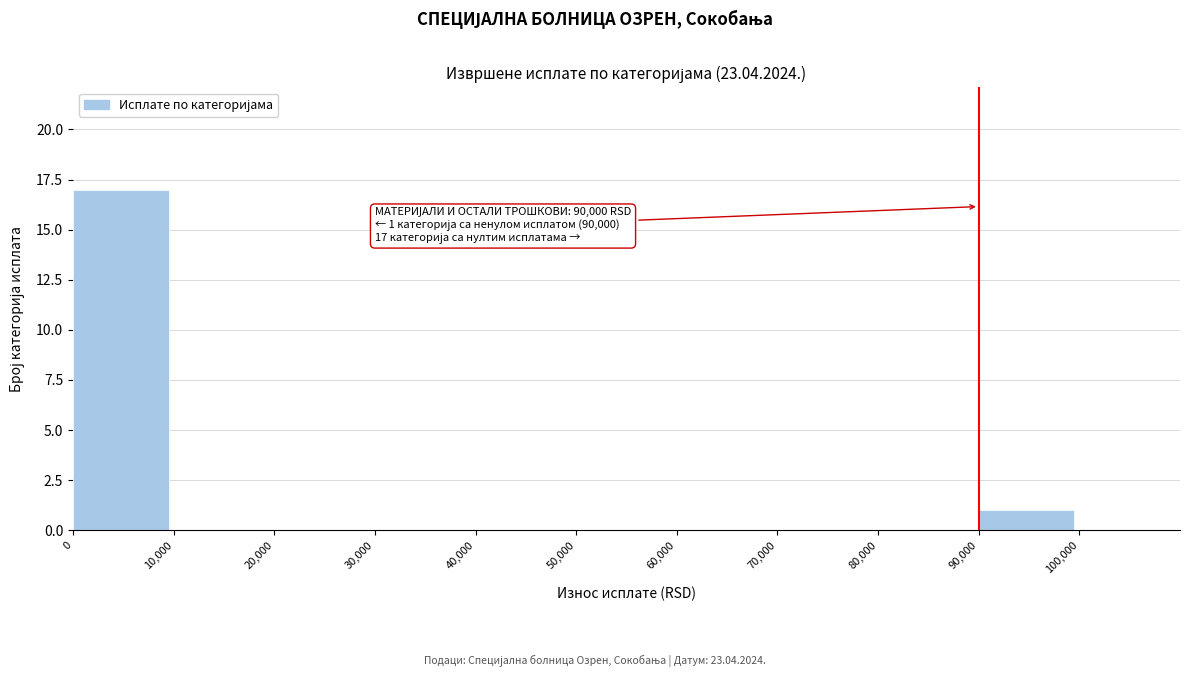

Over which range of the x-axis is the bar tallest?

0 to 10,000